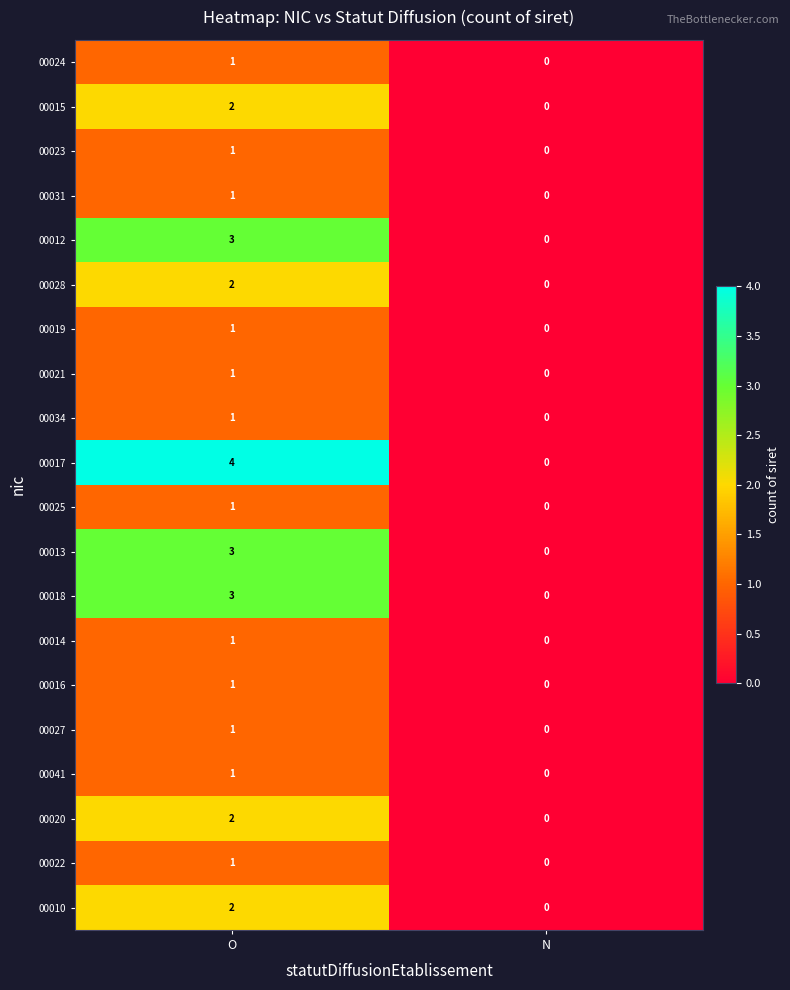

The 00013 series shows 0 at N. True or false?

True